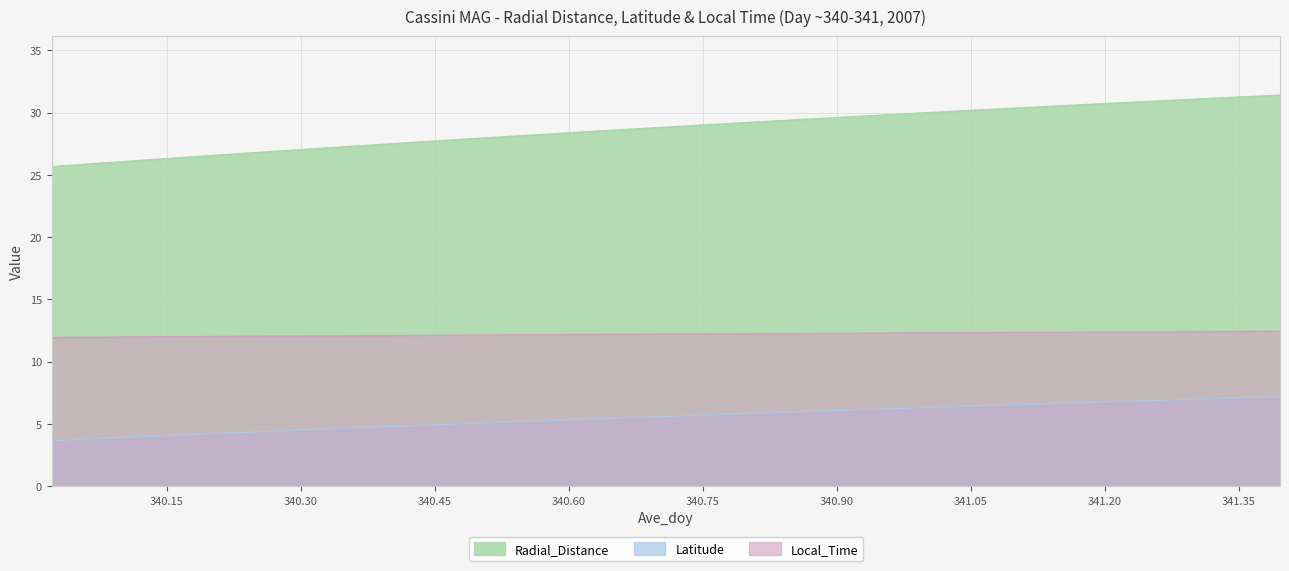

True or false: Latitude and Local_Time intersect in this chart.

False